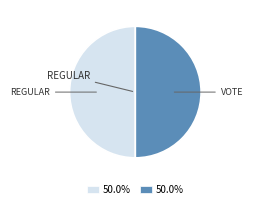

How many slices are in this pie chart?

2